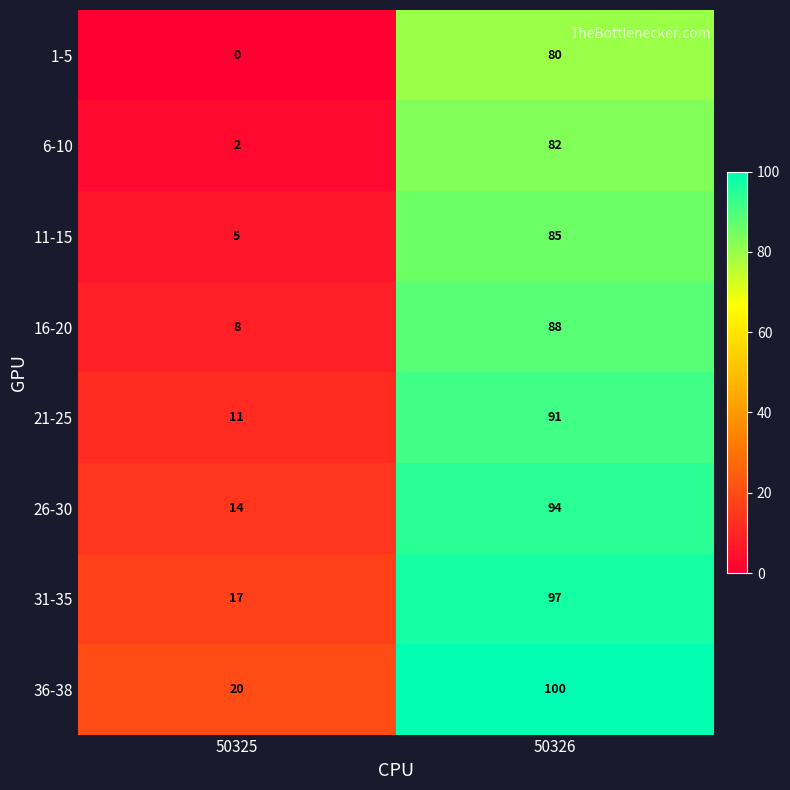

What is the difference between the highest and lowest values at 50326?

20